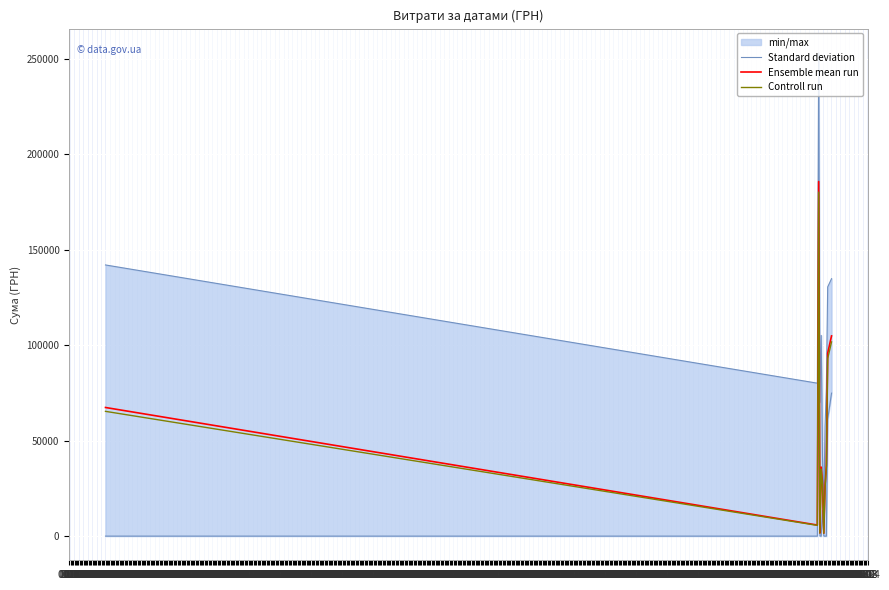

Read the Controll run value at 01.07.

25434.6